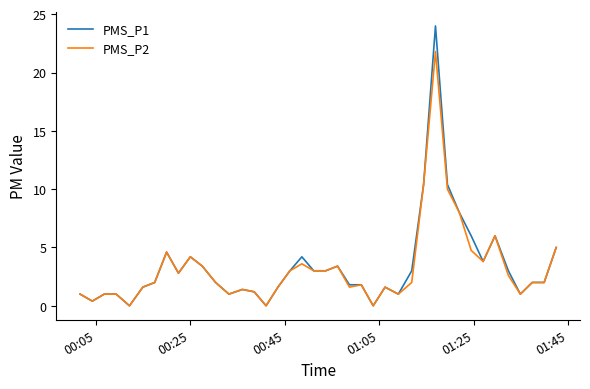

Which series has the widest spread of values?

PMS_P1